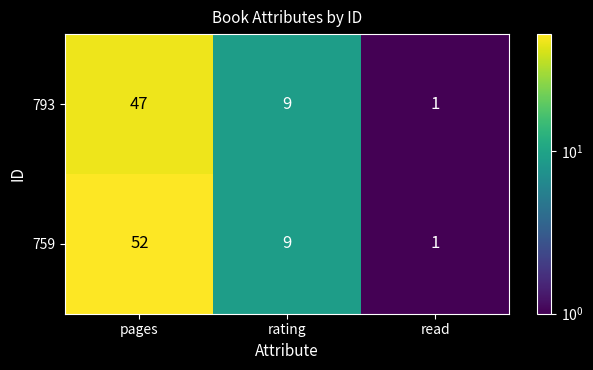

How many 759 values are between 1 and 52?

3